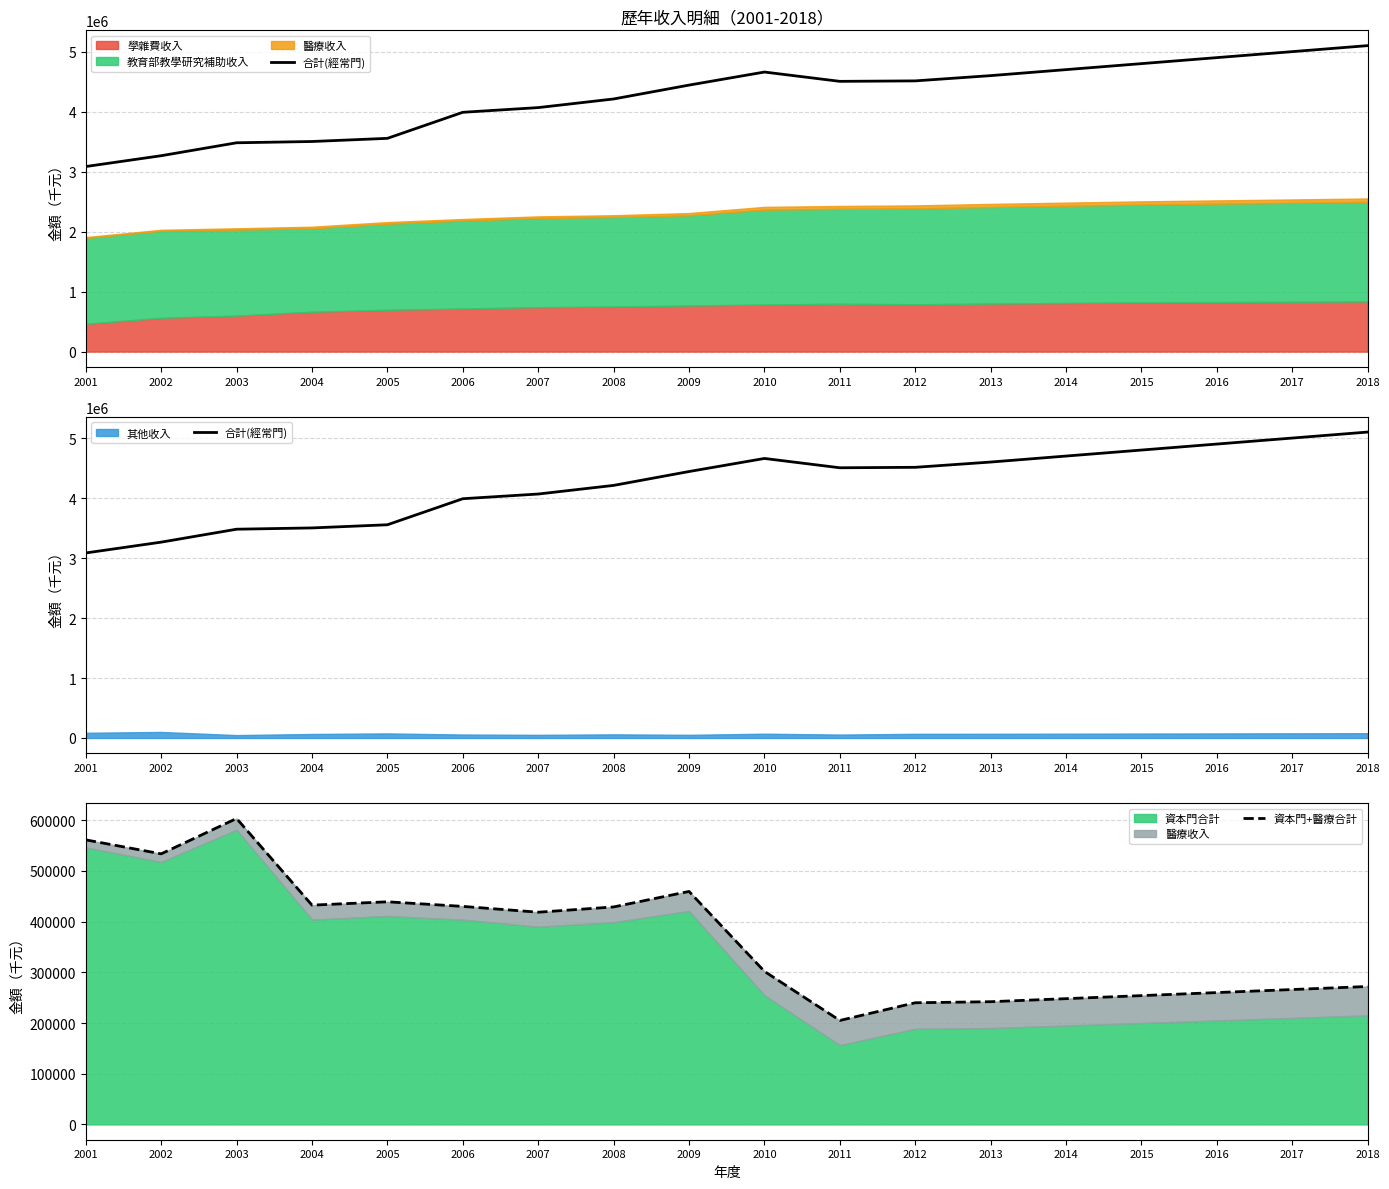

Which has a higher value, 2009 or 2018?

2018